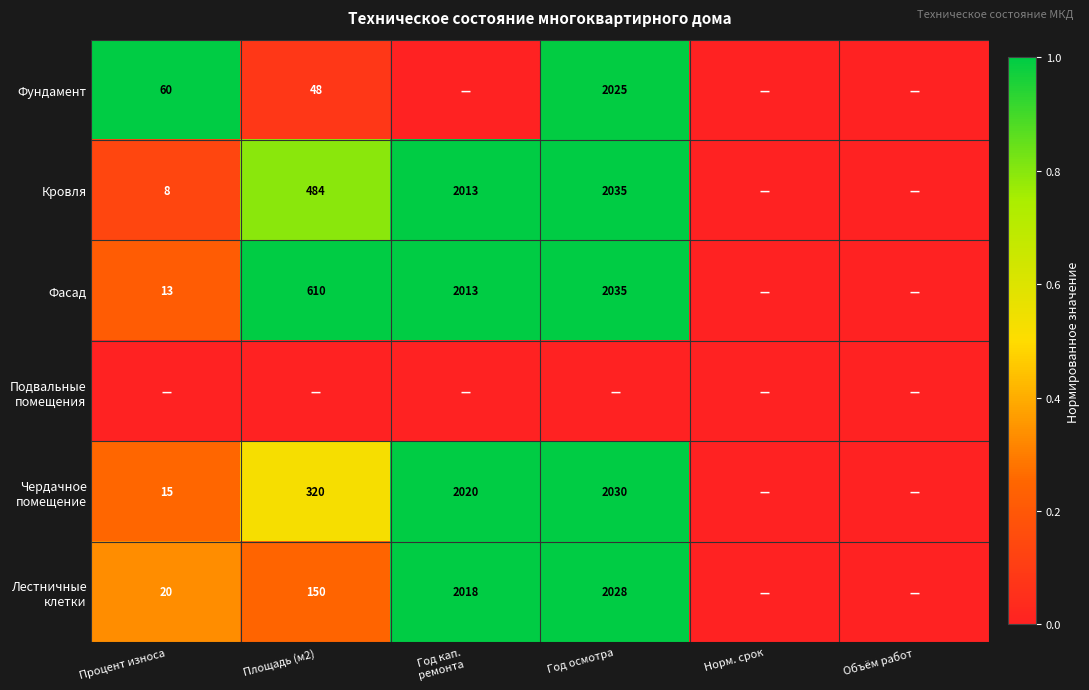

Is it true that Фасад equals 1084 at Площадь (м2)?

False